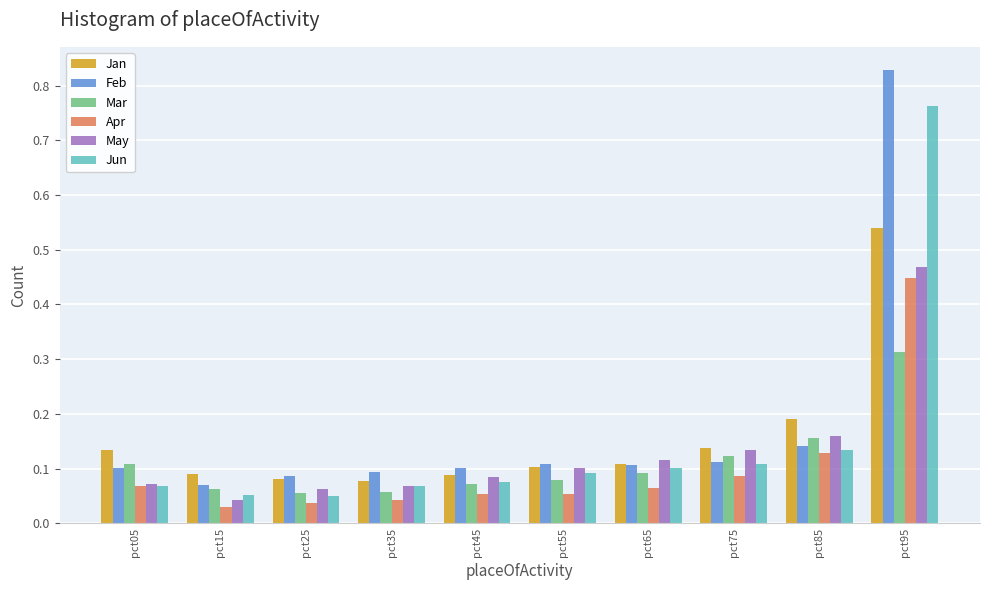

At which category does the chart reach its peak across all series?

pct95